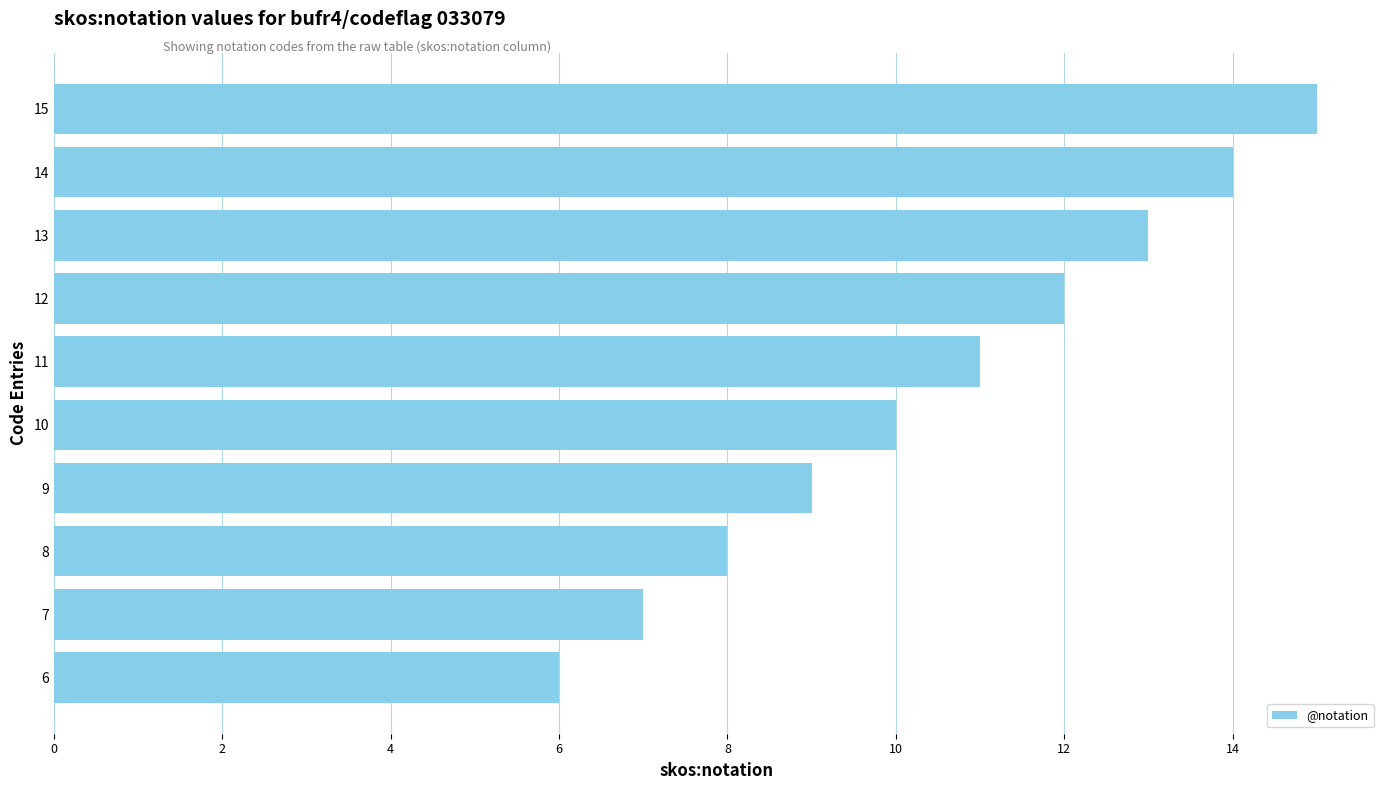

Are the bars horizontal?

Yes